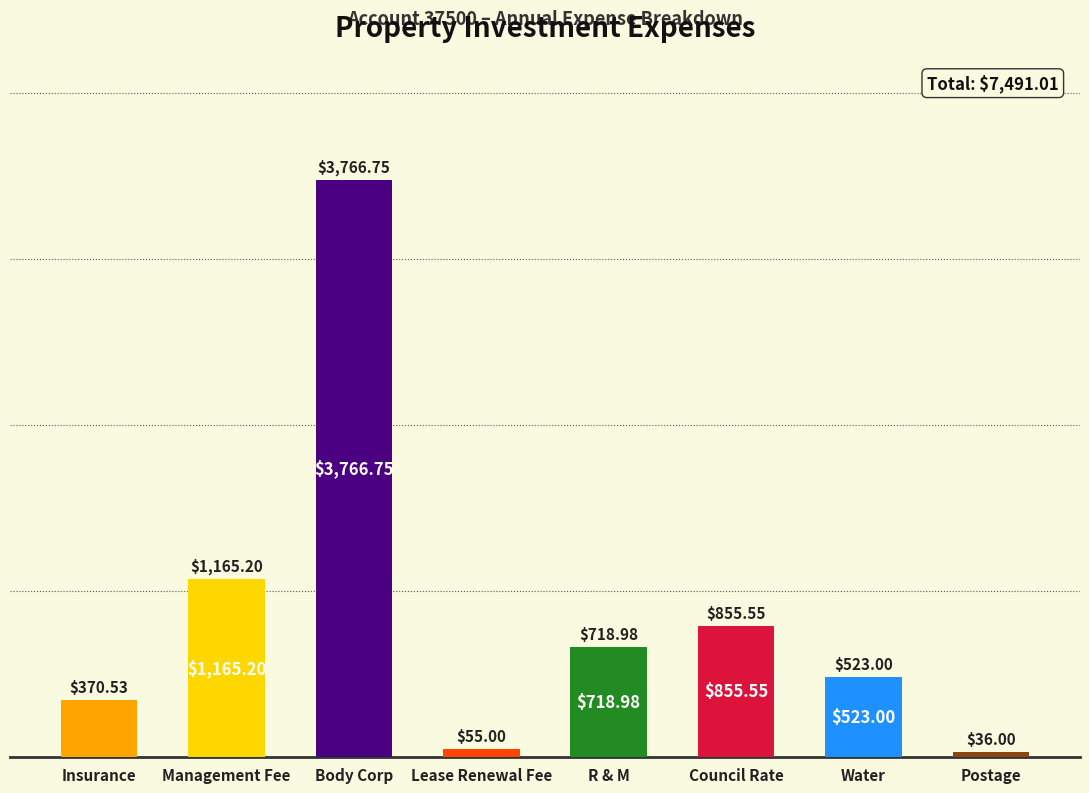

List the labels in order of value, largest first.

Body Corp, Management Fee, Council Rate, R & M, Water, Insurance, Lease Renewal Fee, Postage